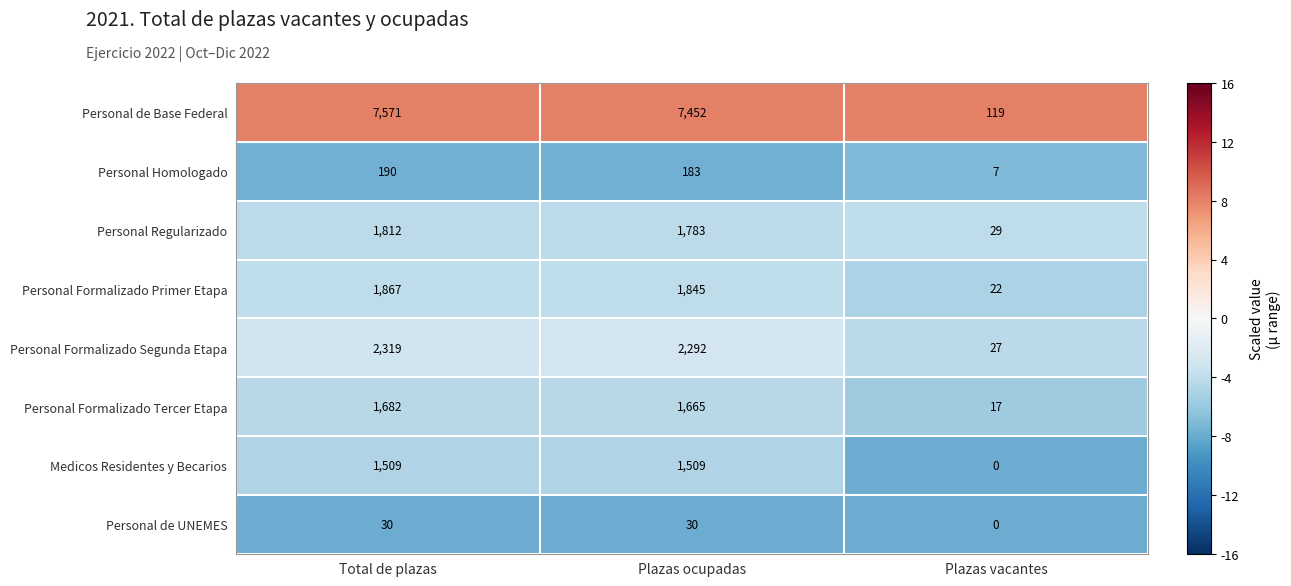

Which series has the largest range (max minus min)?

Personal de Base Federal